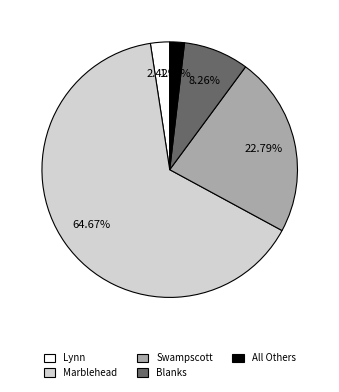

To the nearest percent, what is the difference between the largest and smallest slice percentages?

63%